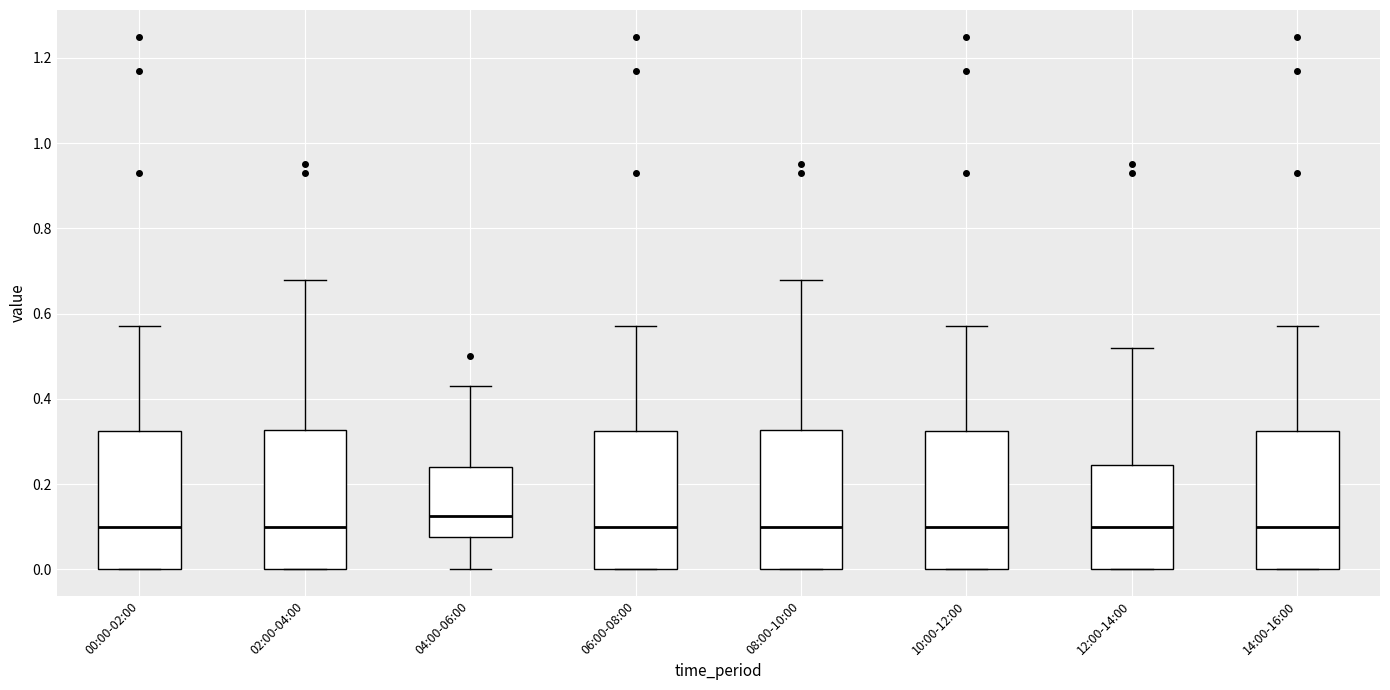

Reading left to right, transcribe this box plot: for each box, give where its median line is, the range the box spans, and where its two whiskers end, as read against the y-axis. The values are not printed on the chart, so give them approximately, as read against the axis.

00:00-02:00: median 0.10, box 0.00 to 0.32, whiskers 0.00 to 0.58
02:00-04:00: median 0.10, box 0.00 to 0.32, whiskers 0.00 to 0.68
04:00-06:00: median 0.12, box 0.08 to 0.24, whiskers 0.00 to 0.44
06:00-08:00: median 0.10, box 0.00 to 0.32, whiskers 0.00 to 0.58
08:00-10:00: median 0.10, box 0.00 to 0.32, whiskers 0.00 to 0.68
10:00-12:00: median 0.10, box 0.00 to 0.32, whiskers 0.00 to 0.58
12:00-14:00: median 0.10, box 0.00 to 0.24, whiskers 0.00 to 0.52
14:00-16:00: median 0.10, box 0.00 to 0.32, whiskers 0.00 to 0.58